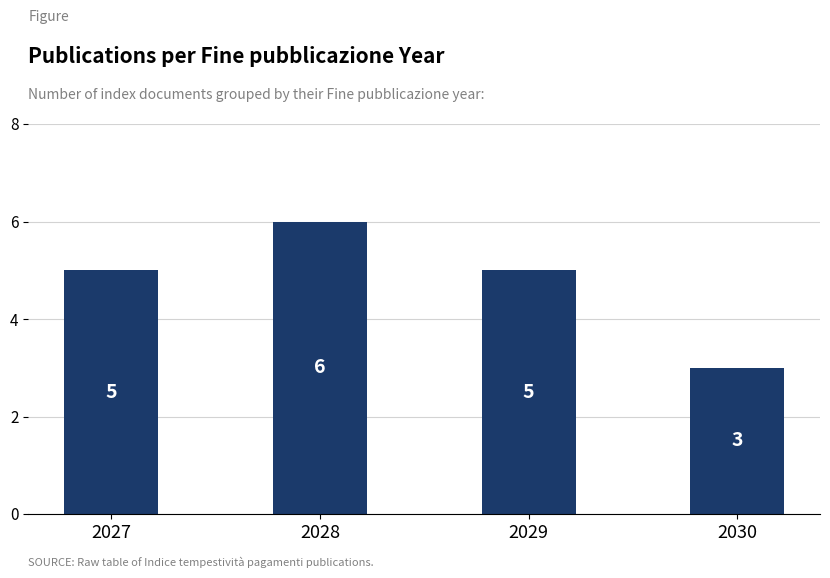

What is the sum of the values at 2030 and 2029?

8